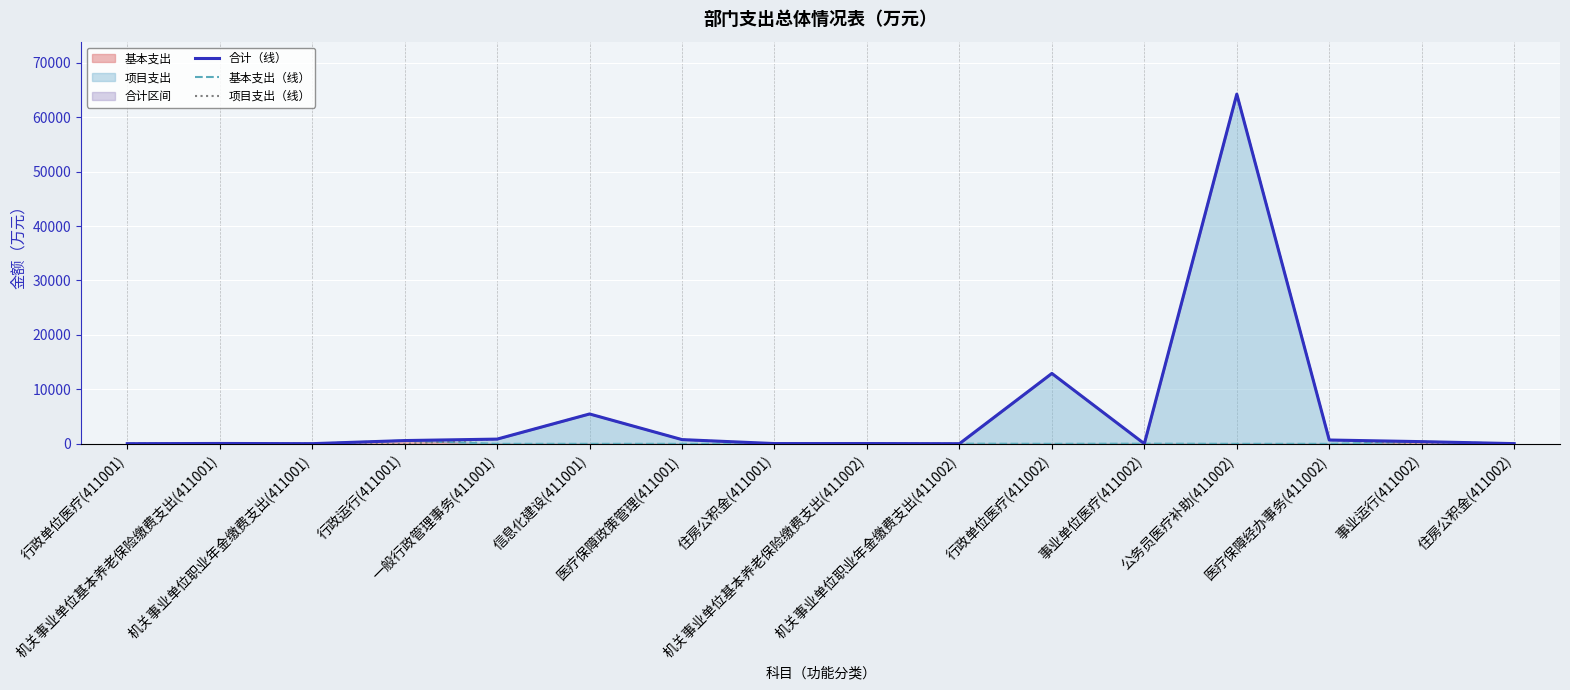

Reading left to right, transcribe all the data shown in this chart.

合计（线）: 32.2	69.5	34.8	604.1	870.8	5487.7	779.4	52.2	55.9	28.0	12930.0	25.9	64220.0	705.8	406.3	41.9
基本支出（线）: 32.2	69.5	34.8	604.1	0.0	0.0	0.0	52.2	55.9	28.0	0.0	25.9	0.0	0.0	406.3	41.9
项目支出（线）: 0.0	0.0	0.0	0.0	870.8	5487.7	779.4	0.0	0.0	0.0	12930.0	0.0	64220.0	705.8	0.0	0.0